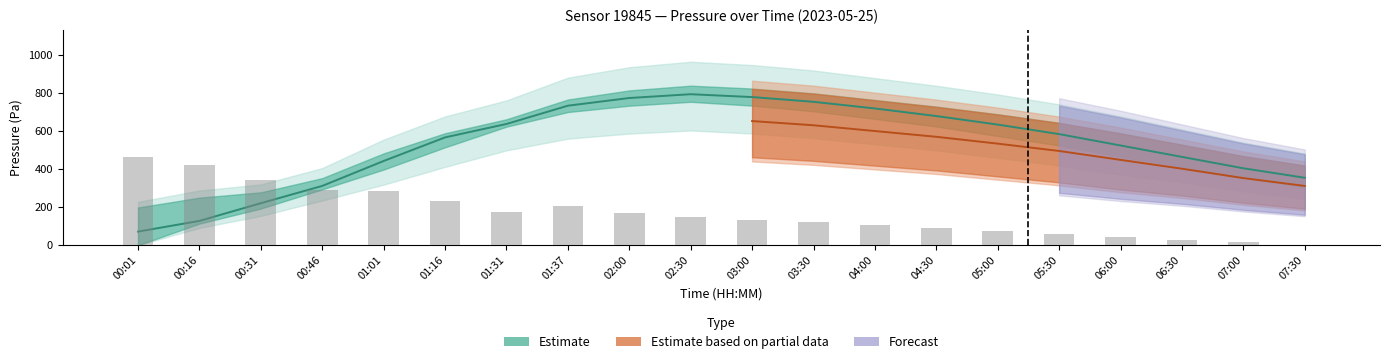

The value of pressure_mid at 07:30 is 51512.8. True or false?

False